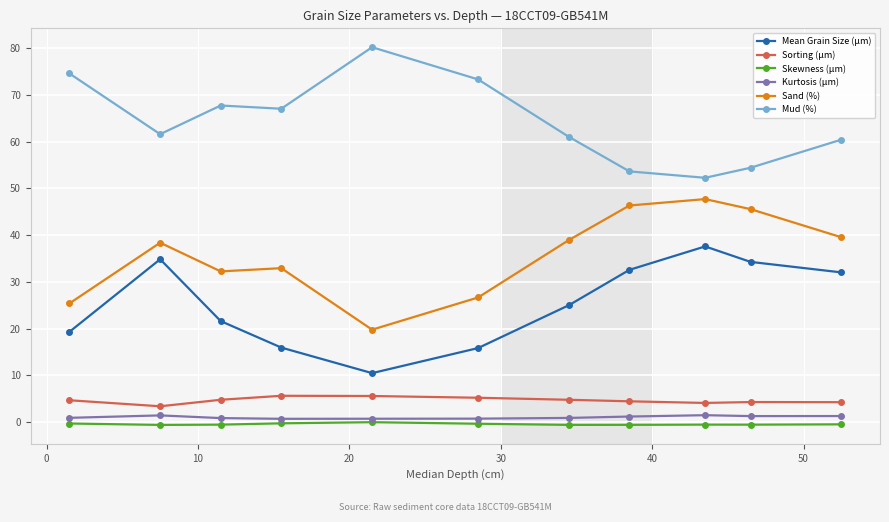

At how many categories does at least one series exceed 65?

5